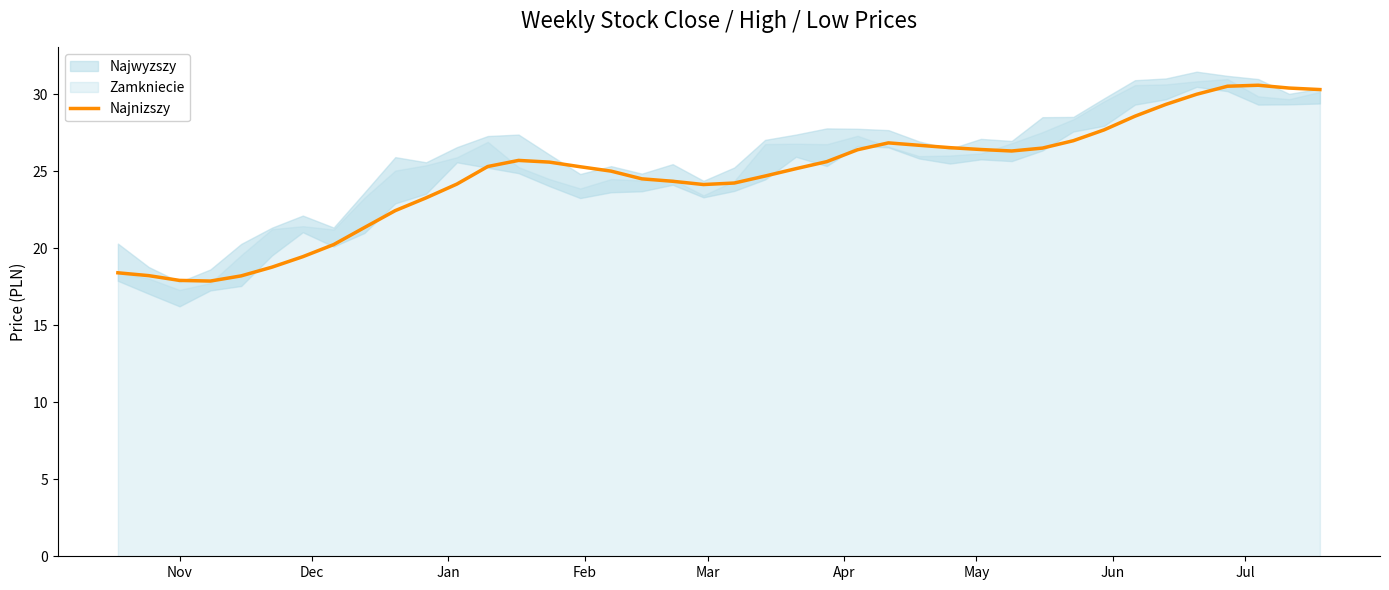

What is the minimum value for Najnizszy?

17.9